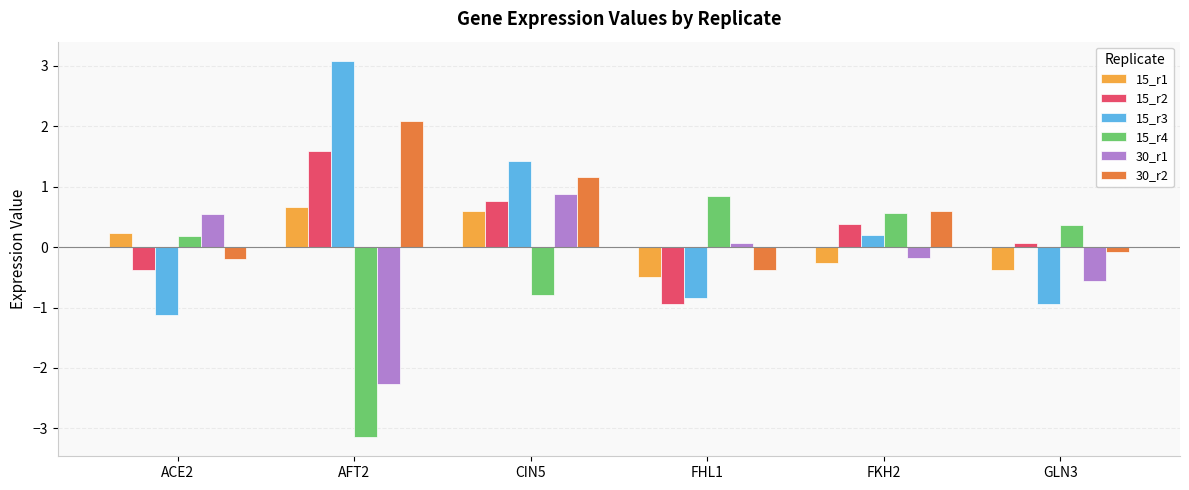

Between ACE2 and FKH2, which series saw the biggest shift?

15_r3